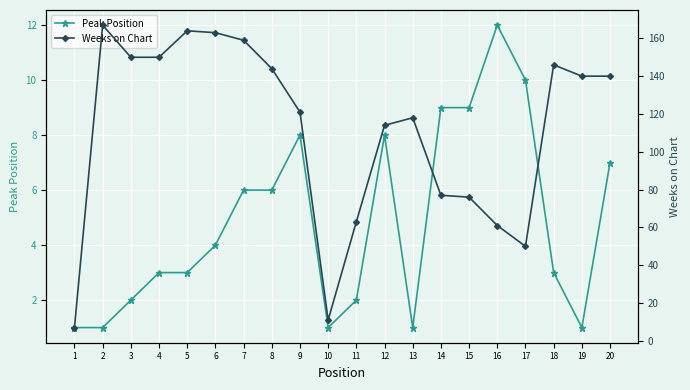

What is the difference between the highest and lowest values at 18?

143